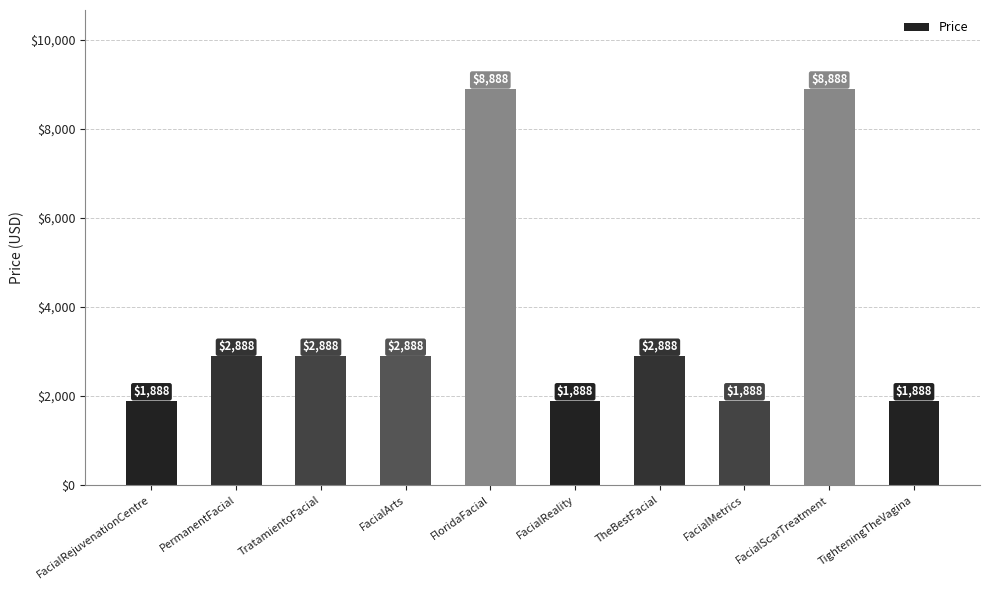

Read the value at TratamientoFacial.

2888